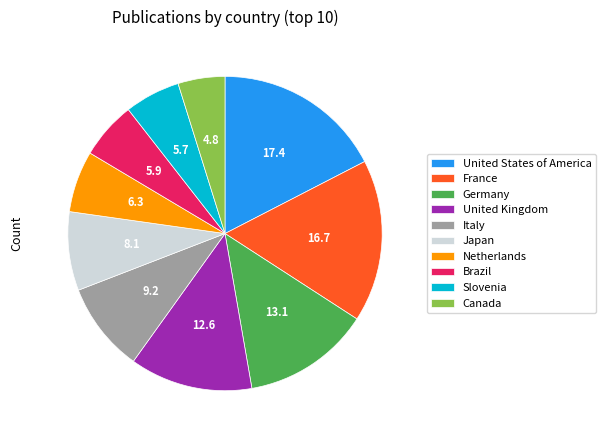

True or false: Italy accounts for 9% of the total.

True